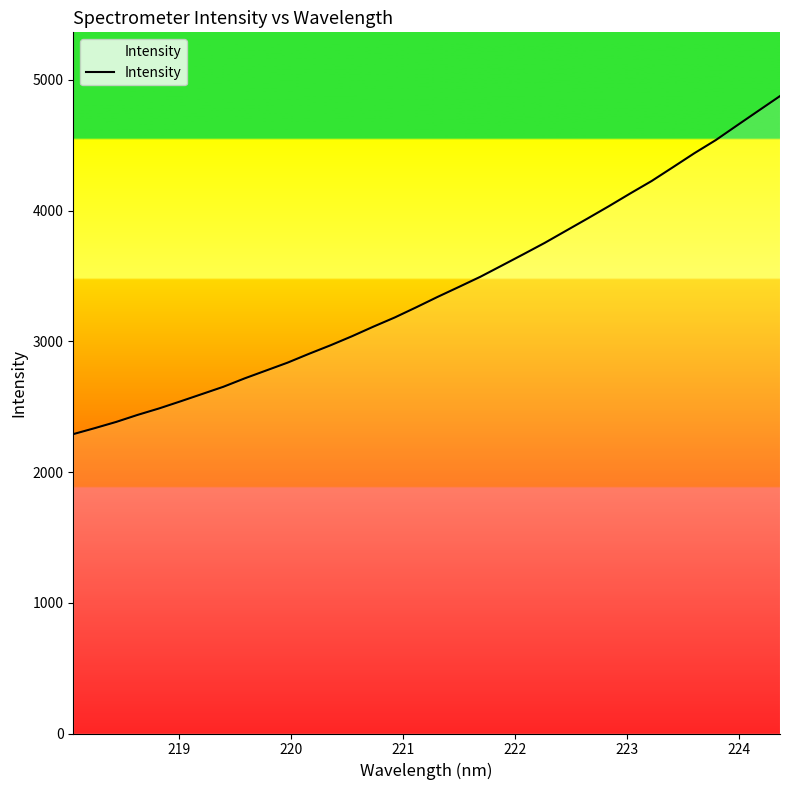

What is the minimum value shown in the chart?

2289.9